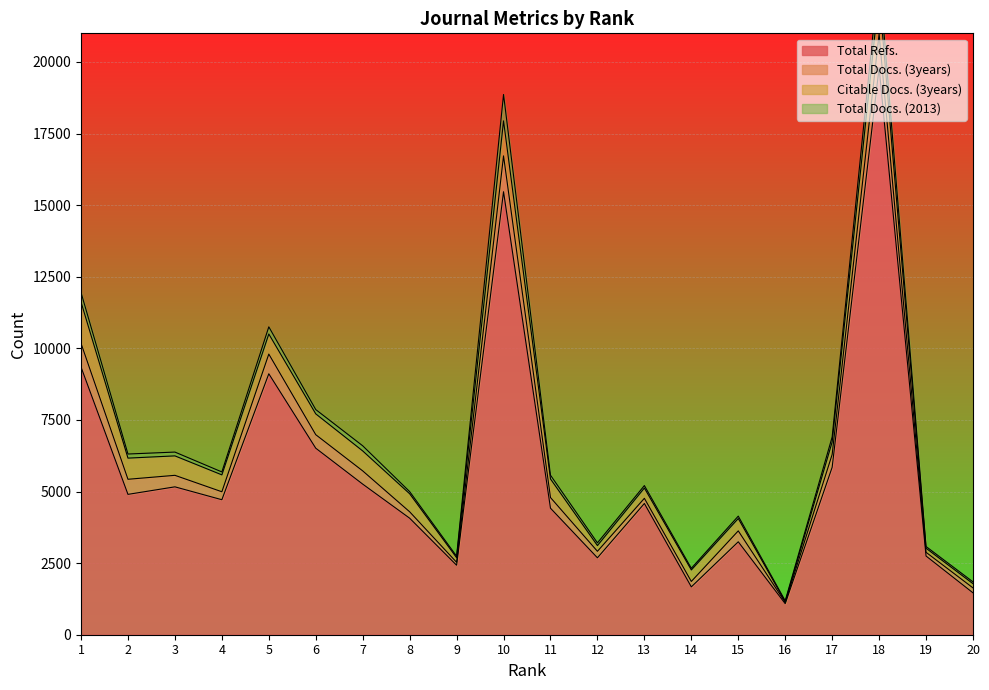

True or false: Total Refs. and Total Docs. (3years) intersect in this chart.

False